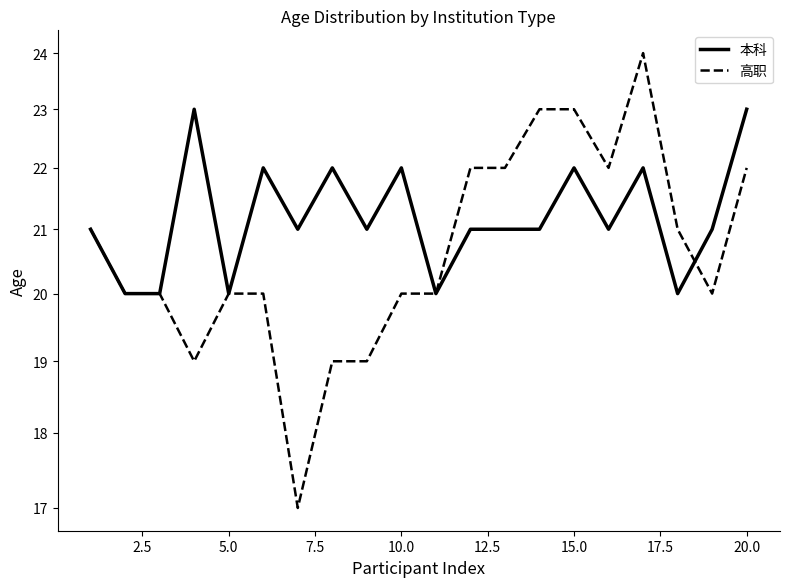

Rank the series by their maximum value, from lowest to highest.

本科, 高职